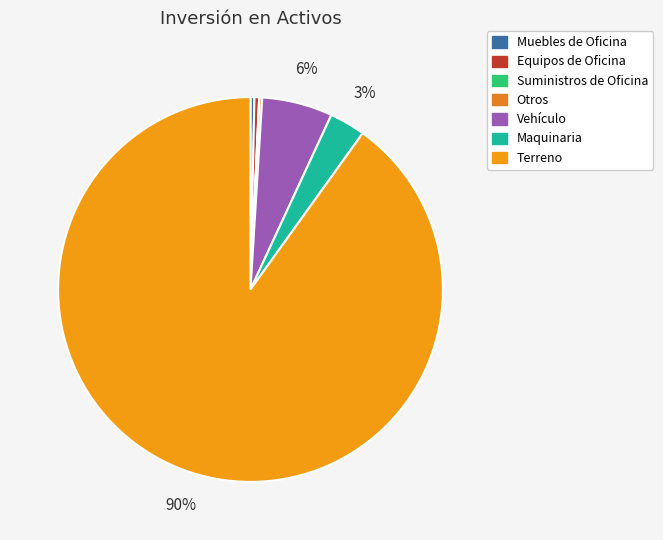

The Vehículo slice represents 6% of the pie. True or false?

True